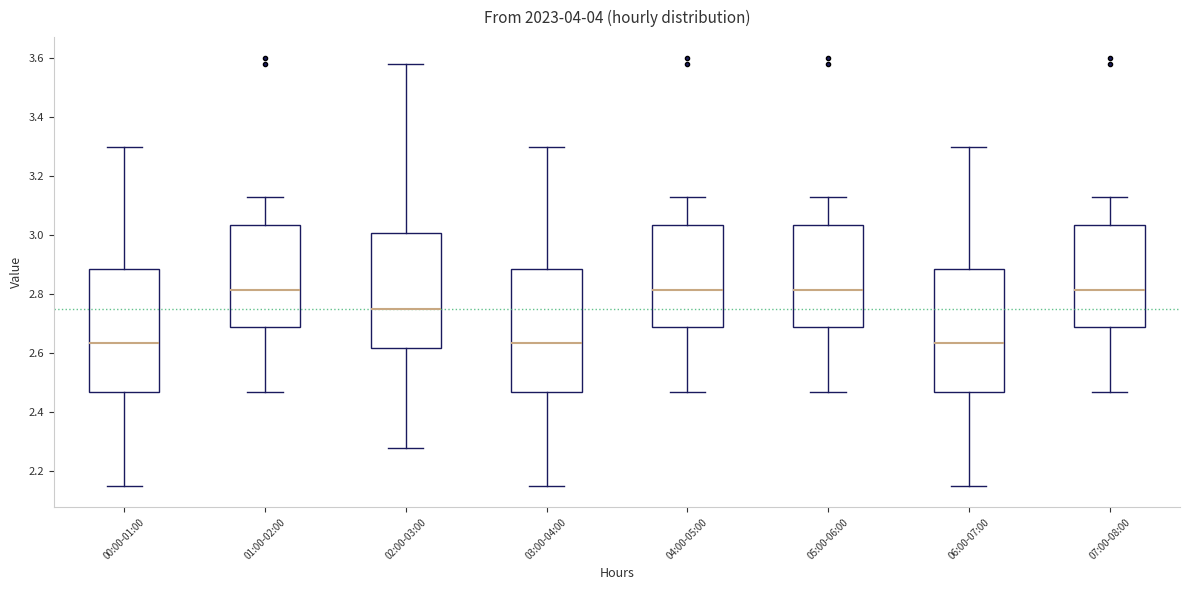

Reading left to right, transcribe this box plot: for each box, give where its median line is, the range the box spans, and where its two whiskers end, as read against the y-axis. The values are not printed on the chart, so give them approximately, as read against the axis.

00:00-01:00: median 2.64, box 2.48 to 2.88, whiskers 2.16 to 3.30
01:00-02:00: median 2.82, box 2.68 to 3.04, whiskers 2.48 to 3.14
02:00-03:00: median 2.76, box 2.62 to 3.00, whiskers 2.28 to 3.58
03:00-04:00: median 2.64, box 2.48 to 2.88, whiskers 2.16 to 3.30
04:00-05:00: median 2.82, box 2.68 to 3.04, whiskers 2.48 to 3.14
05:00-06:00: median 2.82, box 2.68 to 3.04, whiskers 2.48 to 3.14
06:00-07:00: median 2.64, box 2.48 to 2.88, whiskers 2.16 to 3.30
07:00-08:00: median 2.82, box 2.68 to 3.04, whiskers 2.48 to 3.14